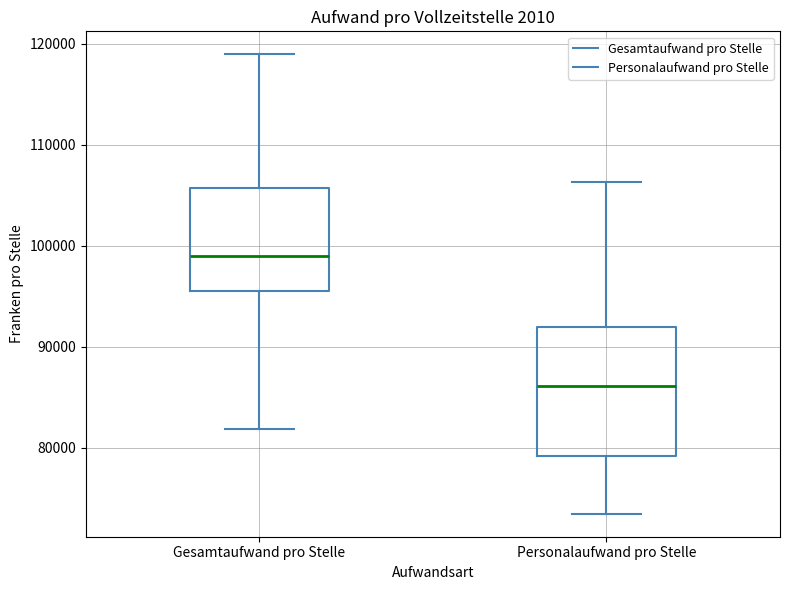

Which box is the tallest, from its lower edge to its upper edge?

Personalaufwand pro Stelle